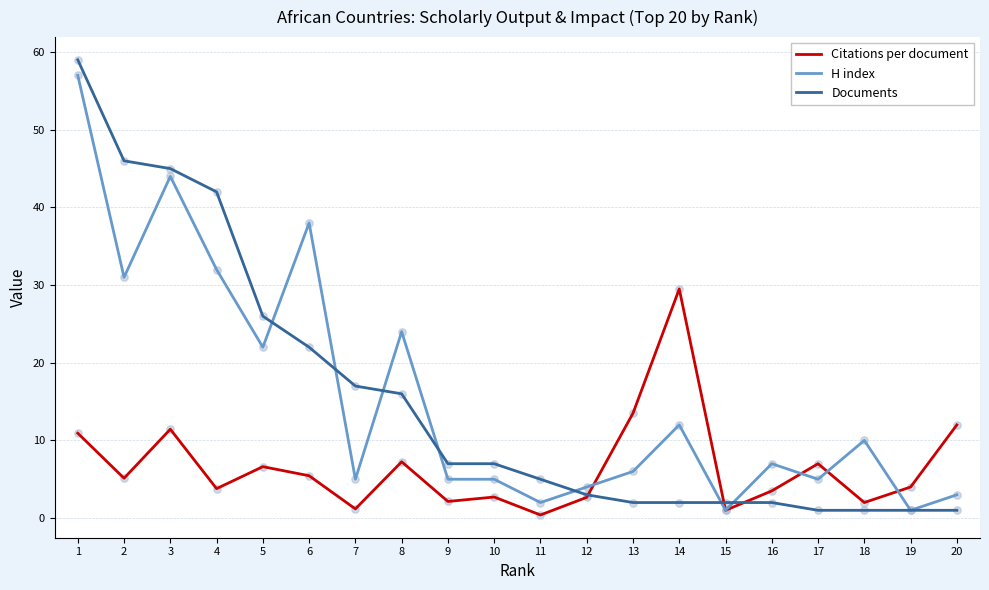

Which series changed the most between 8 and 11?

H index